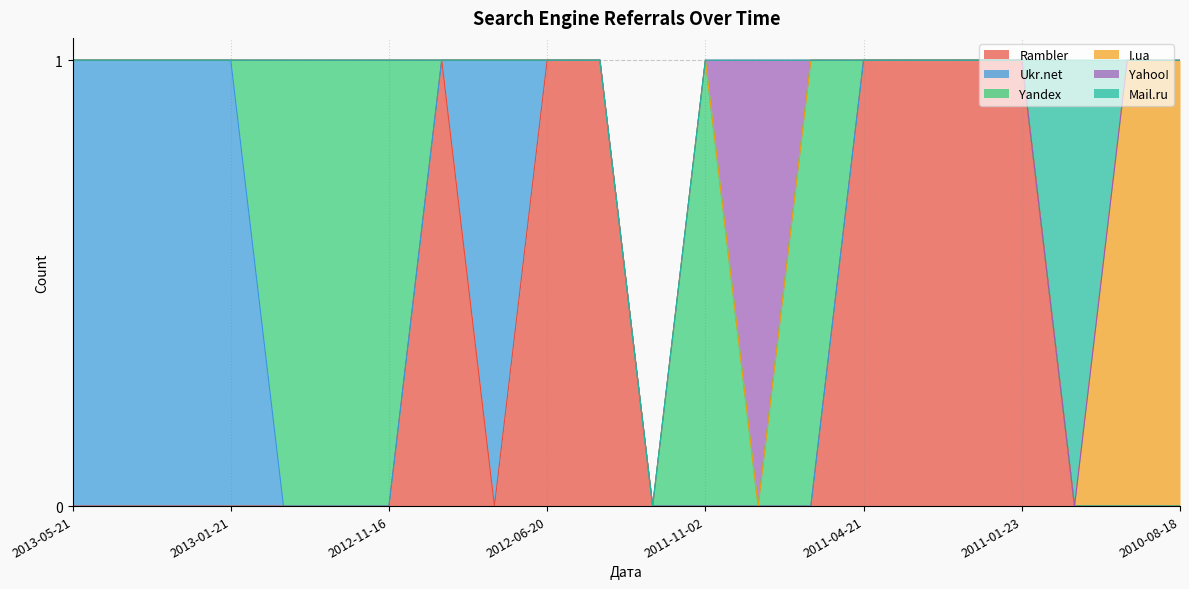

Does the chart display data point markers on the line(s)?

No